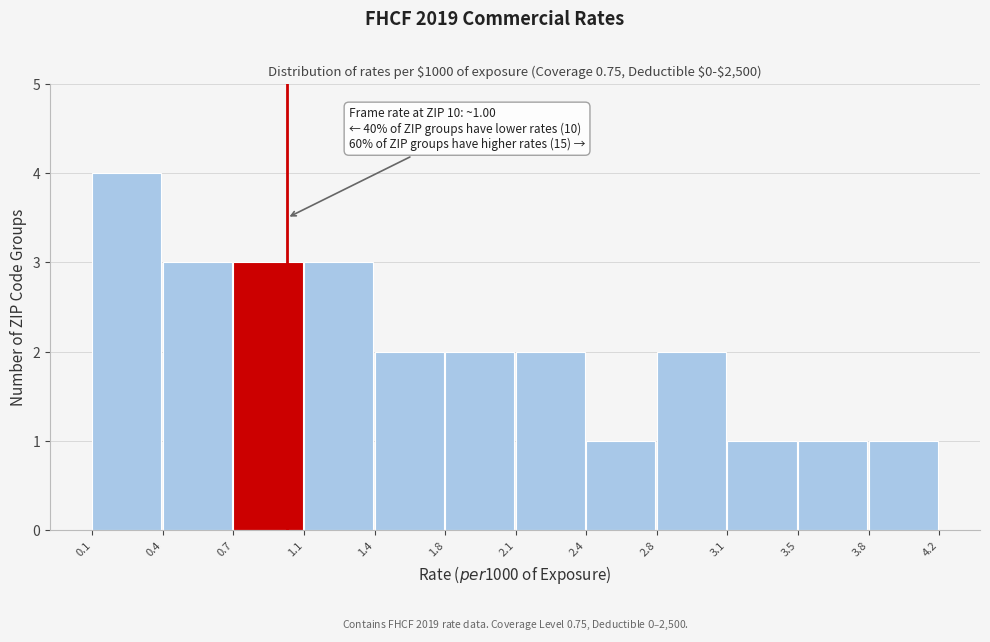

Reading right to left, transcribe all the data shown in this chart.

3.8=1	3.5=1	3.1=1	2.8=2	2.4=1	2.1=2	1.8=2	1.4=2	1.1=3	0.7=3	0.4=3	0.1=4